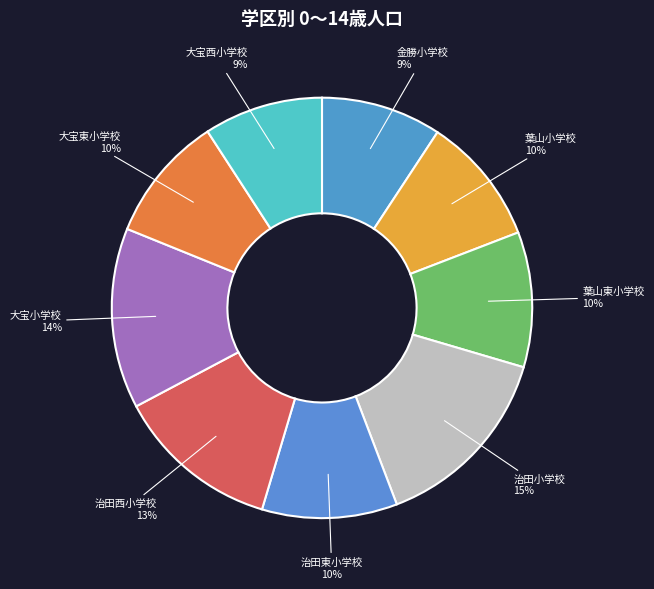

Is it true that 治田西小学校 is 1% of the pie?

False